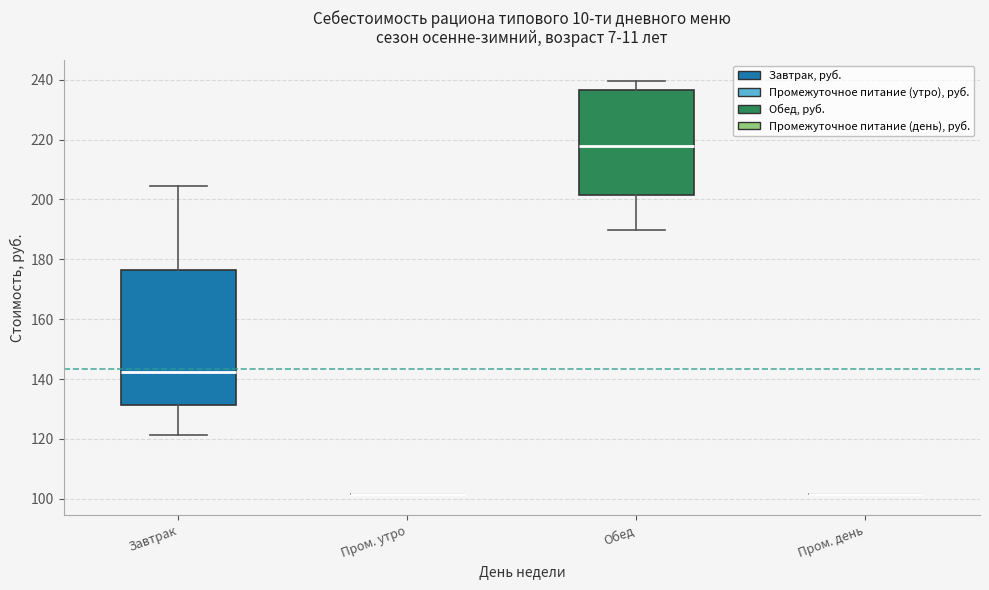

Reading left to right, read every box against the y-axis: the position of its median line, the range the box covers, and the ends of its whiskers. The values are not printed on the chart, so give them approximately, as read against the axis.

Завтрак: median 142, box 132 to 176, whiskers 122 to 204
Пром. утро: box collapsed to a line at 102, whiskers 102 to 102
Обед: median 218, box 202 to 236, whiskers 190 to 240
Пром. день: box collapsed to a line at 102, whiskers 102 to 102